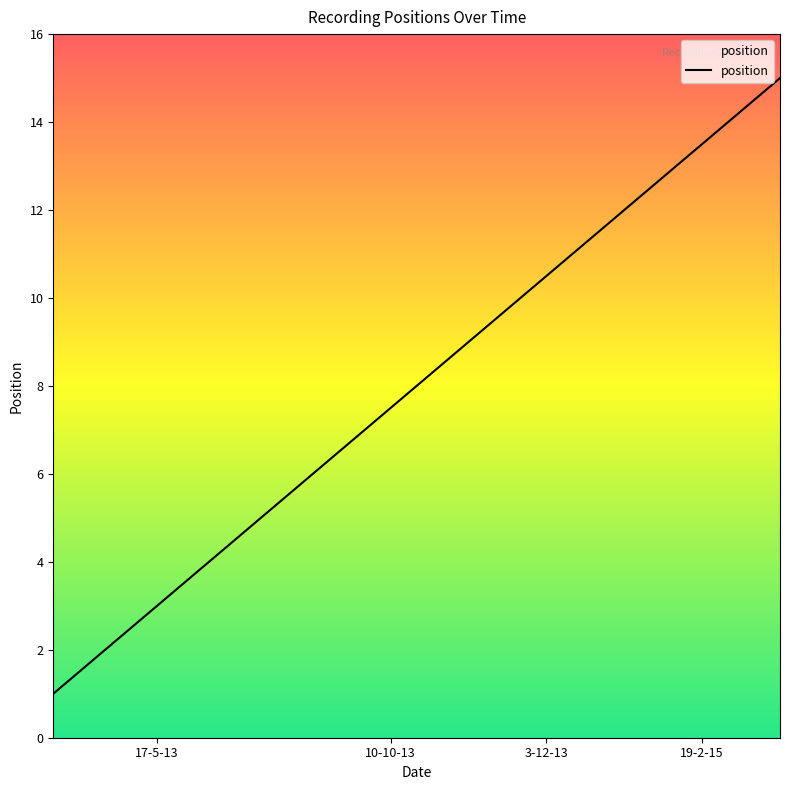

What is the maximum value shown in the chart?

15